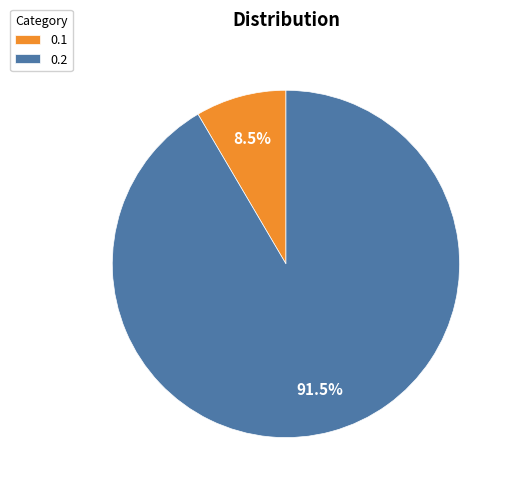

What portion of the pie excludes 0.2?

8.5%